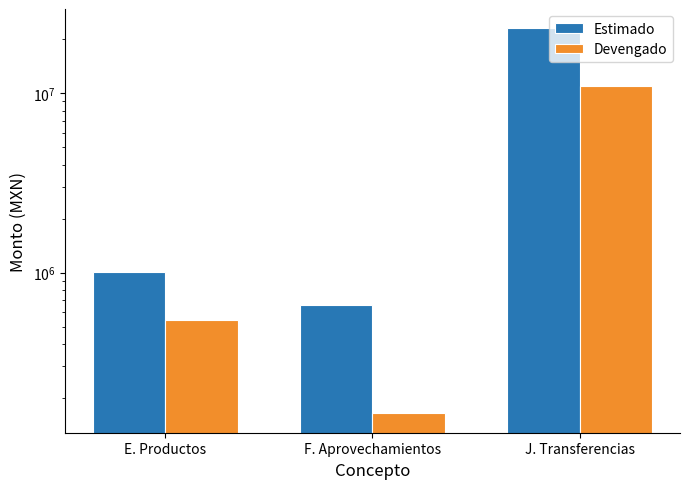

Which series has the largest total across all categories?

Estimado